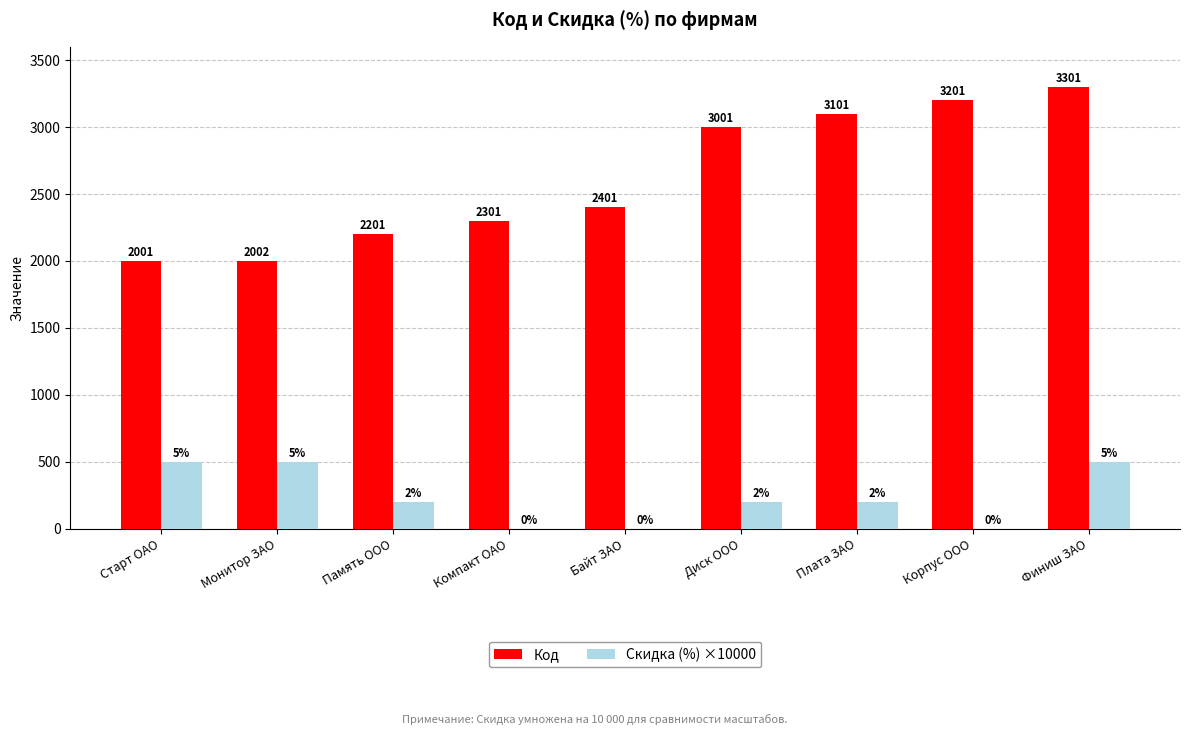

Is the value of Код at Старт ОАО greater than the value of Скидка (%) ×10000 at Корпус ООО?

Yes